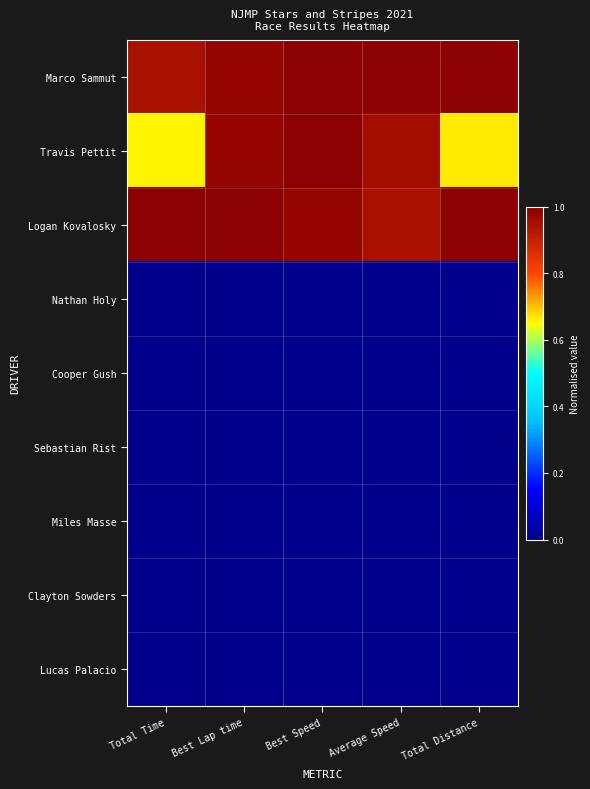

List the series in order of their peak value, highest first.

Marco Sammut, Logan Kovalosky, Travis Pettit, Nathan Holy, Cooper Gush, Sebastian Rist, Miles Masse, Clayton Sowders, Lucas Palacio